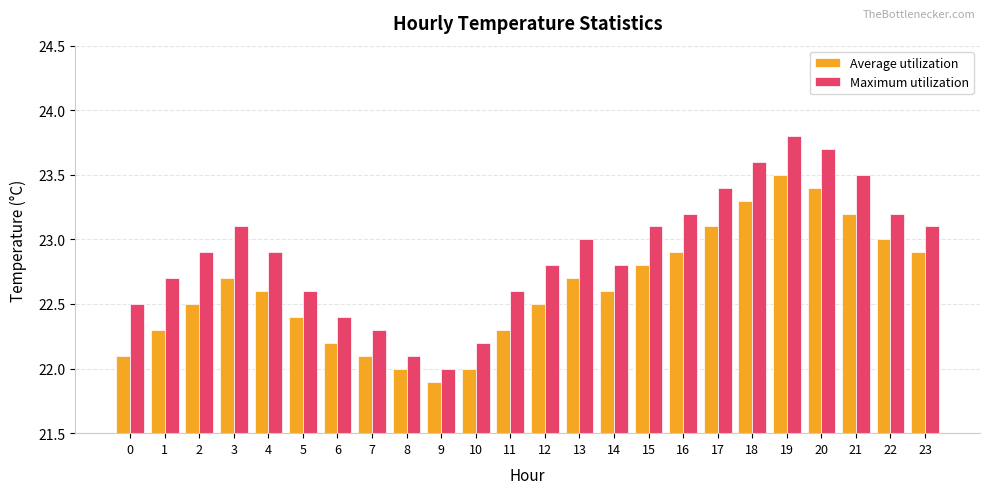

Between 8 and 17, which series saw the biggest shift?

Maximum utilization